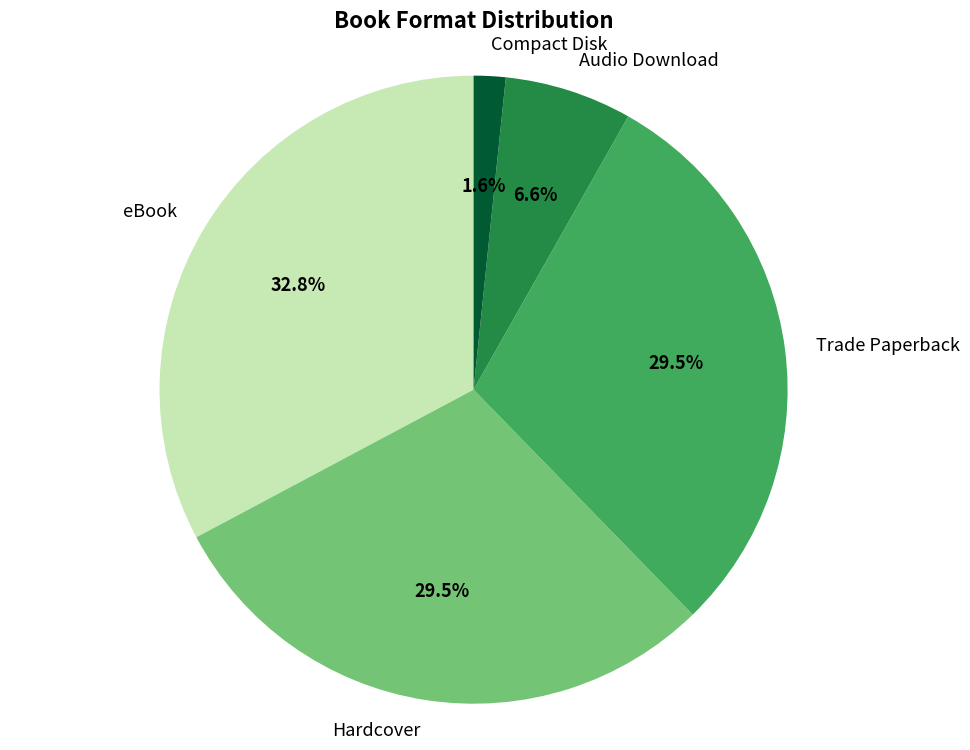

To the nearest percent, what portion does eBook represent?

33%